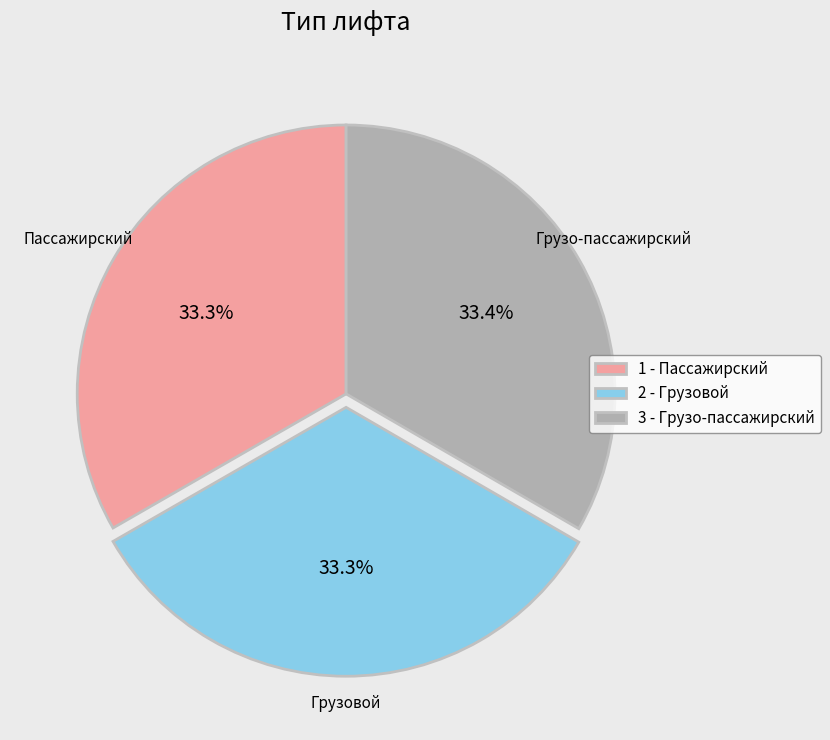

What percentage is NOT represented by 2 - Грузовой?

66.7%